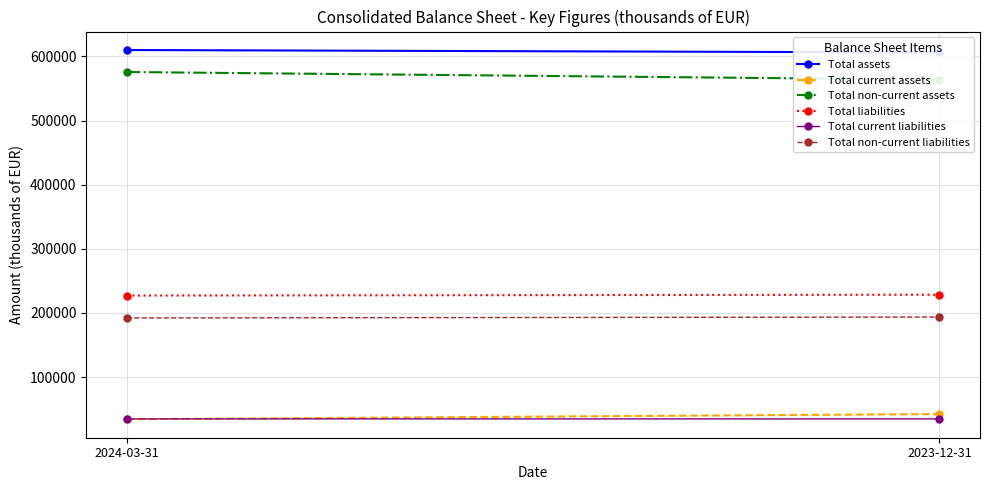

Between 2023-12-31 and 2024-03-31, which is larger?

2024-03-31